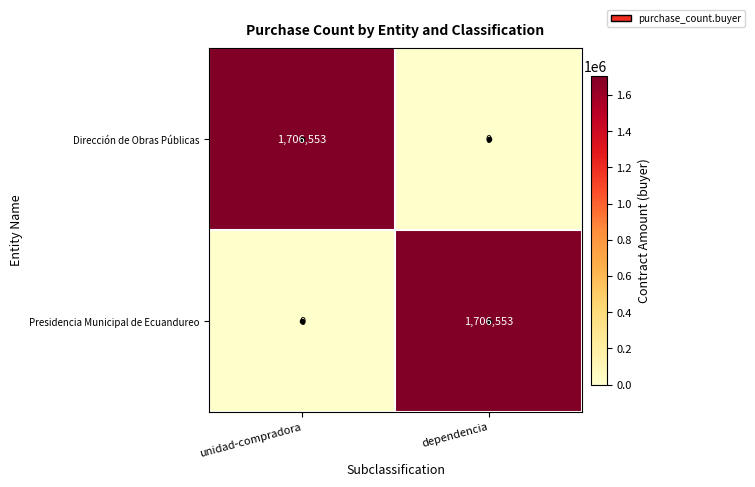

At which label is Dirección de Obras Públicas closest to 853276?

dependencia